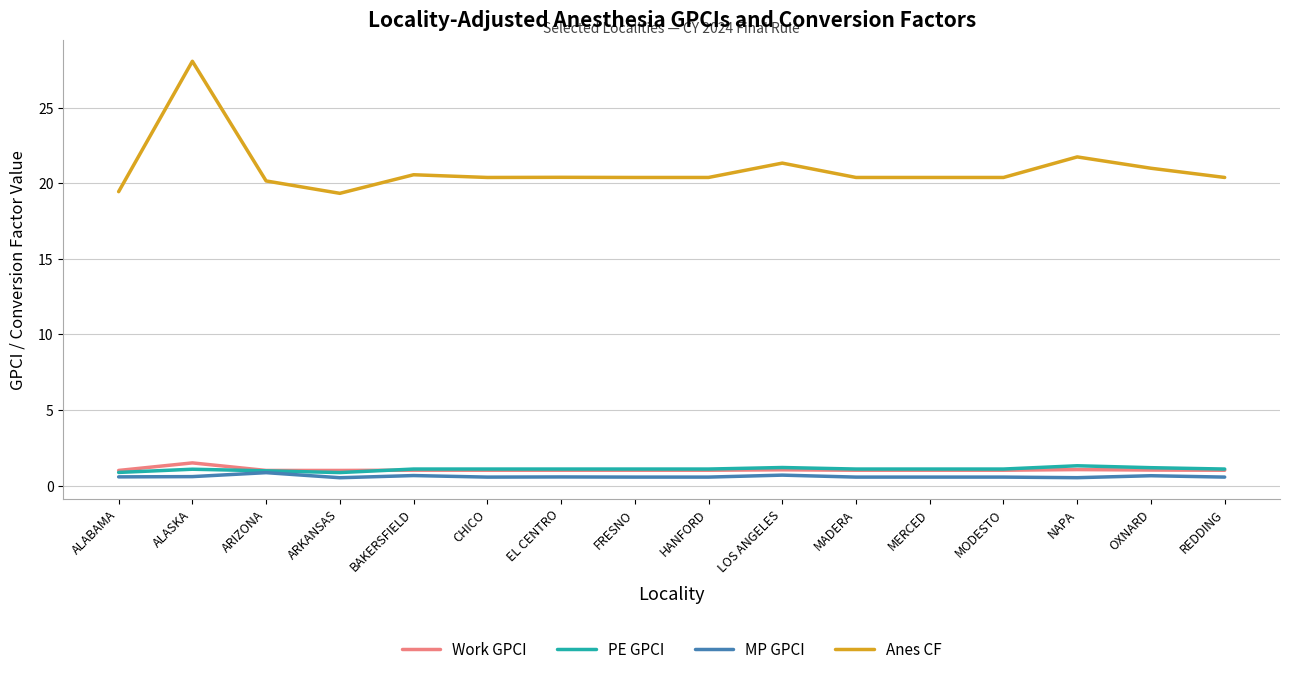

True or false: Anes CF has a value of 8.4 at ARKANSAS.

False